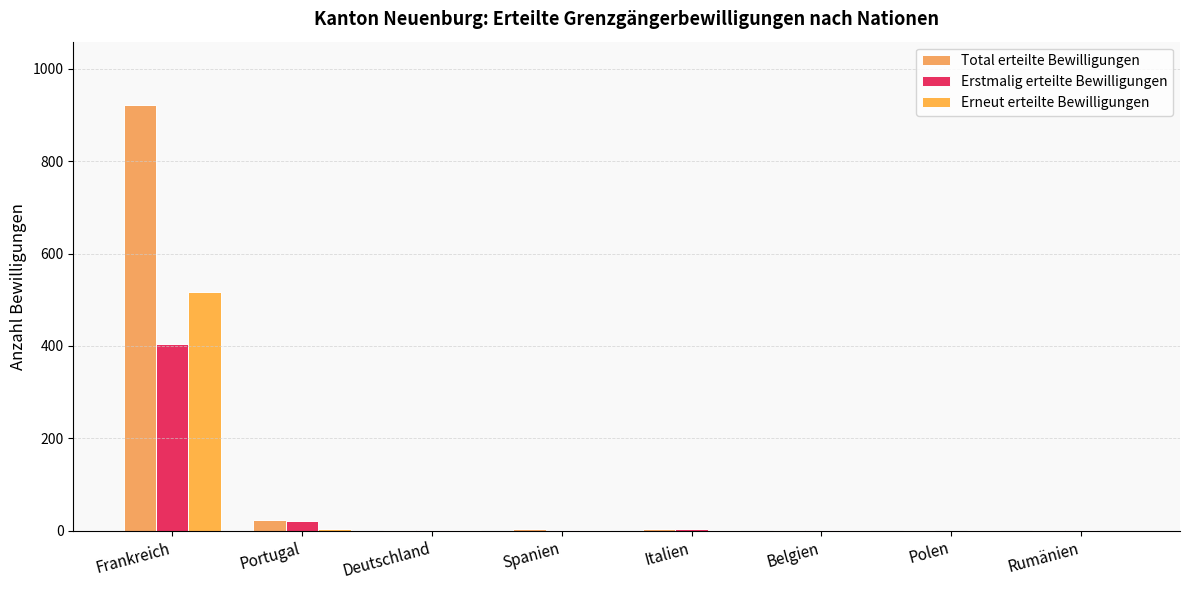

What is the difference between the maximum and minimum values in the Erstmalig erteilte Bewilligungen series?

405